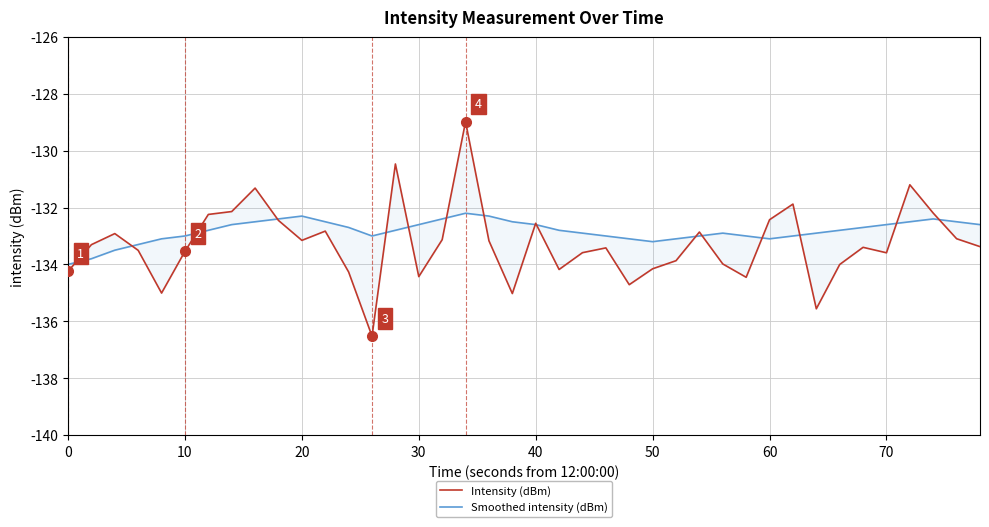

What is the value of the Smoothed intensity (dBm) point at the 20th from the left?

-132.5